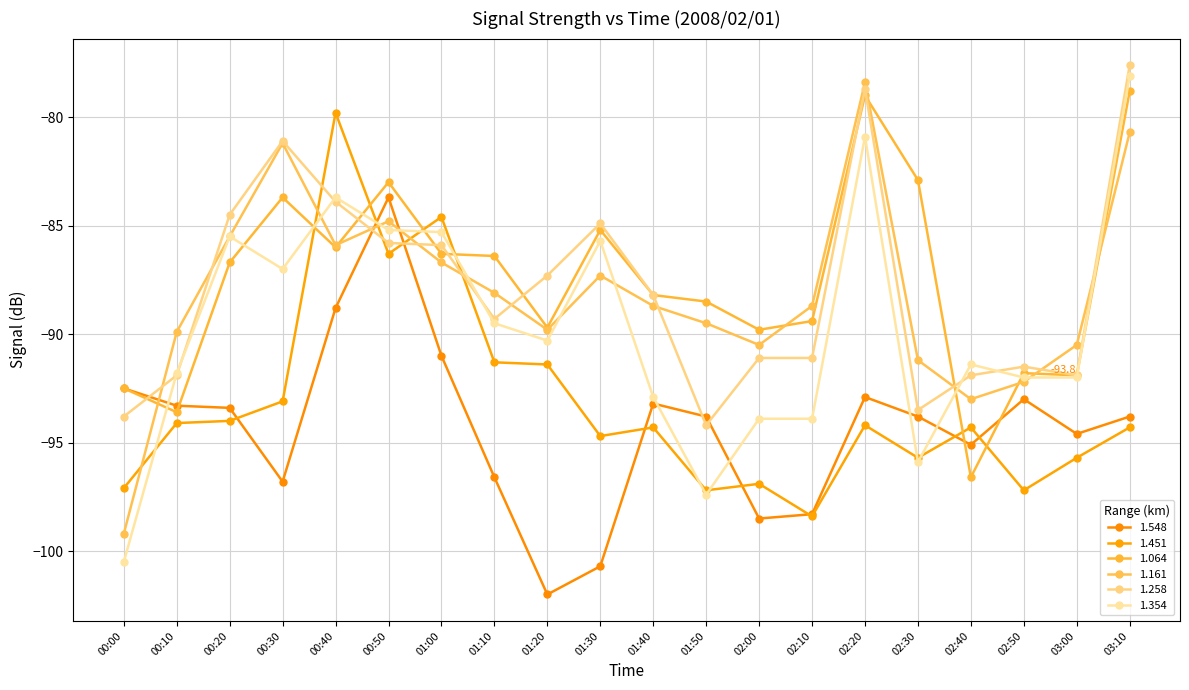

List the series in order of their peak value, lowest first.

1.548, 1.451, 1.064, 1.161, 1.354, 1.258